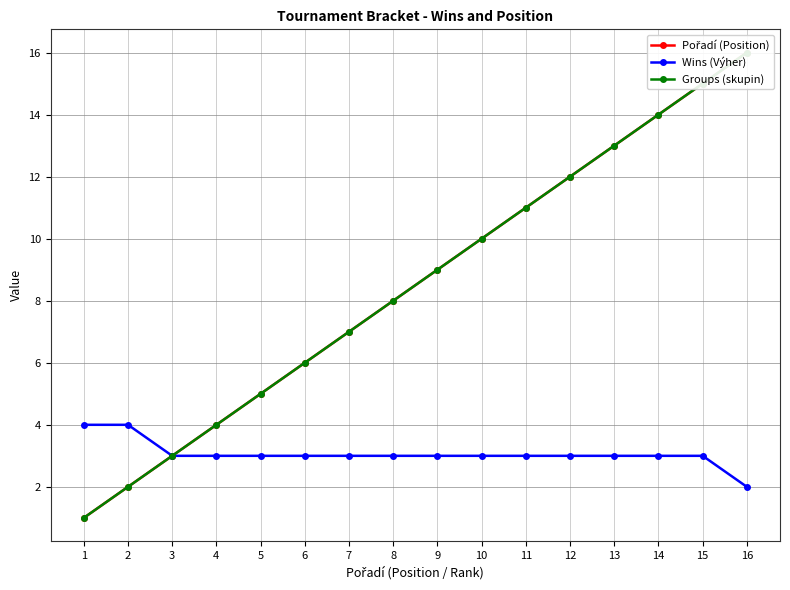

What is the difference between the maximum and second lowest values in the Groups (skupin) series?

14